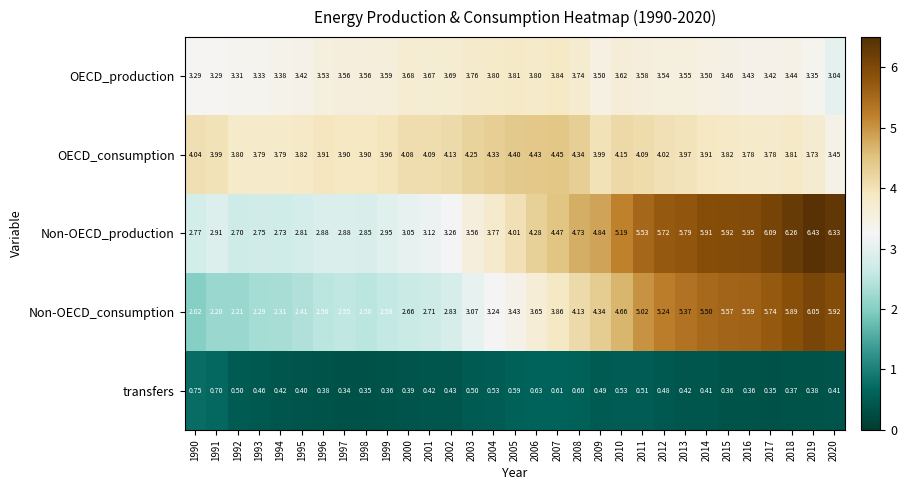

Which series changed the most between 1997 and 2019?

Non-OECD_production